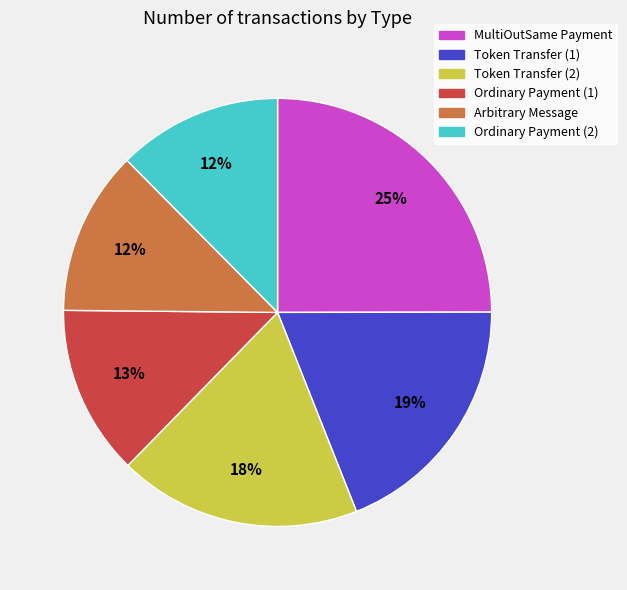

What is the ratio of the value at MultiOutSame Payment to the value at Token Transfer (1)?

1.3